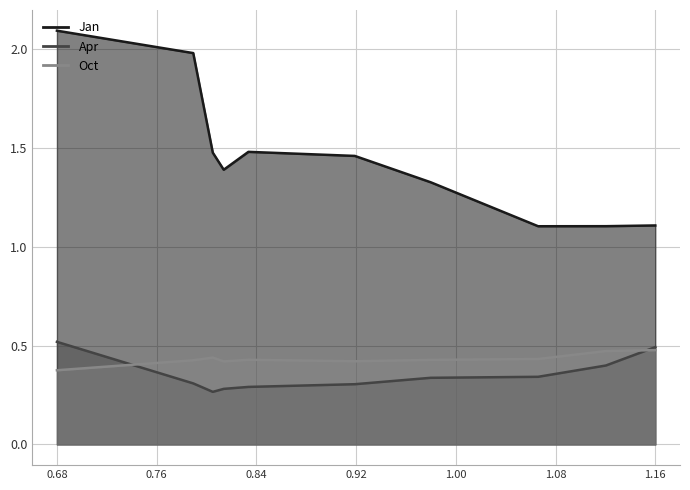

The Apr series shows 0.8 at 0.68. True or false?

False